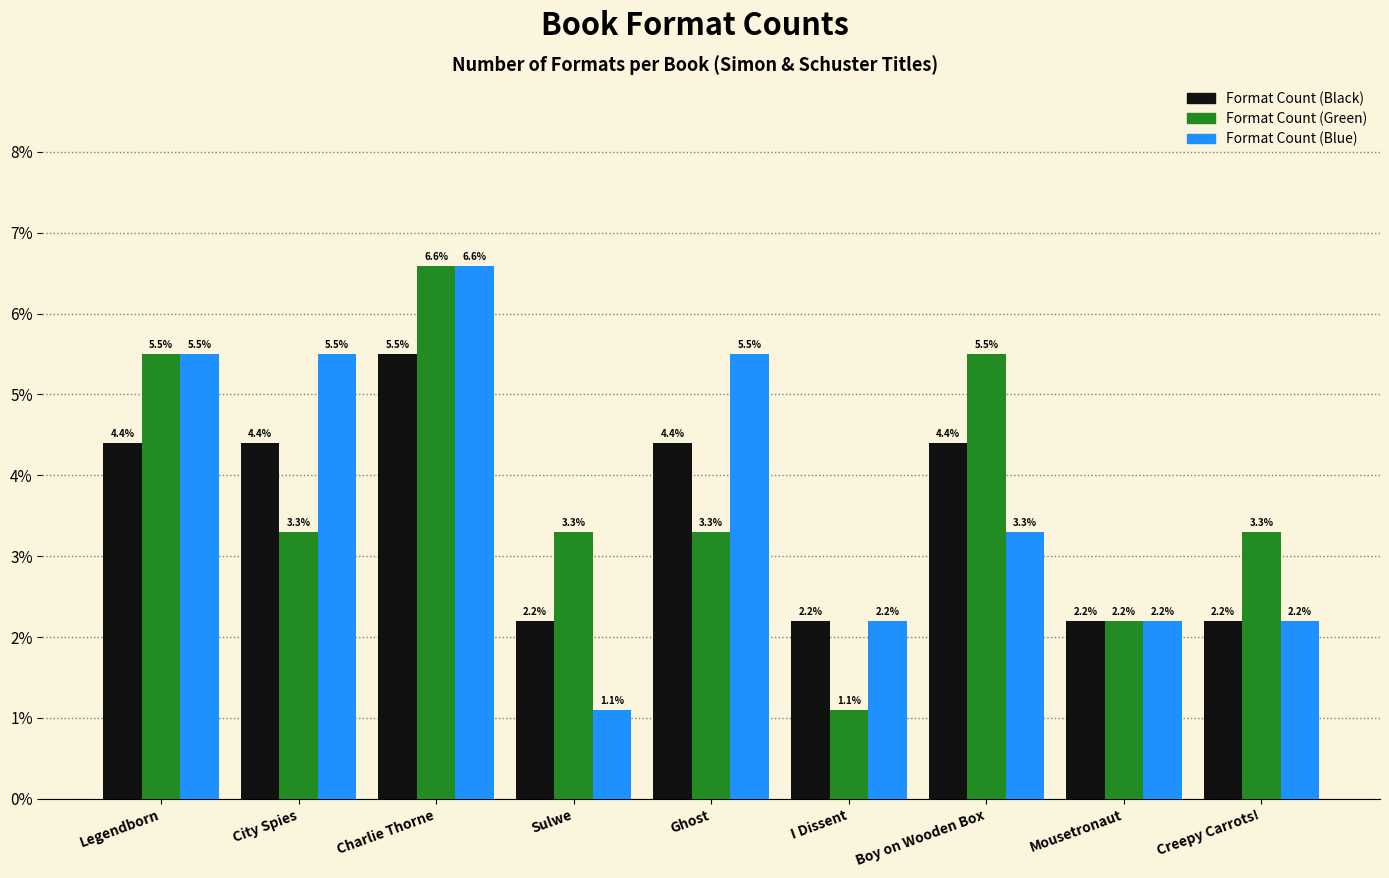

Reading right to left, list all the values displayed in this chart.

Format Count (Black): 2.2	2.2	4.4	2.2	4.4	2.2	5.5	4.4	4.4
Format Count (Green): 3.3	2.2	5.5	1.1	3.3	3.3	6.6	3.3	5.5
Format Count (Blue): 2.2	2.2	3.3	2.2	5.5	1.1	6.6	5.5	5.5